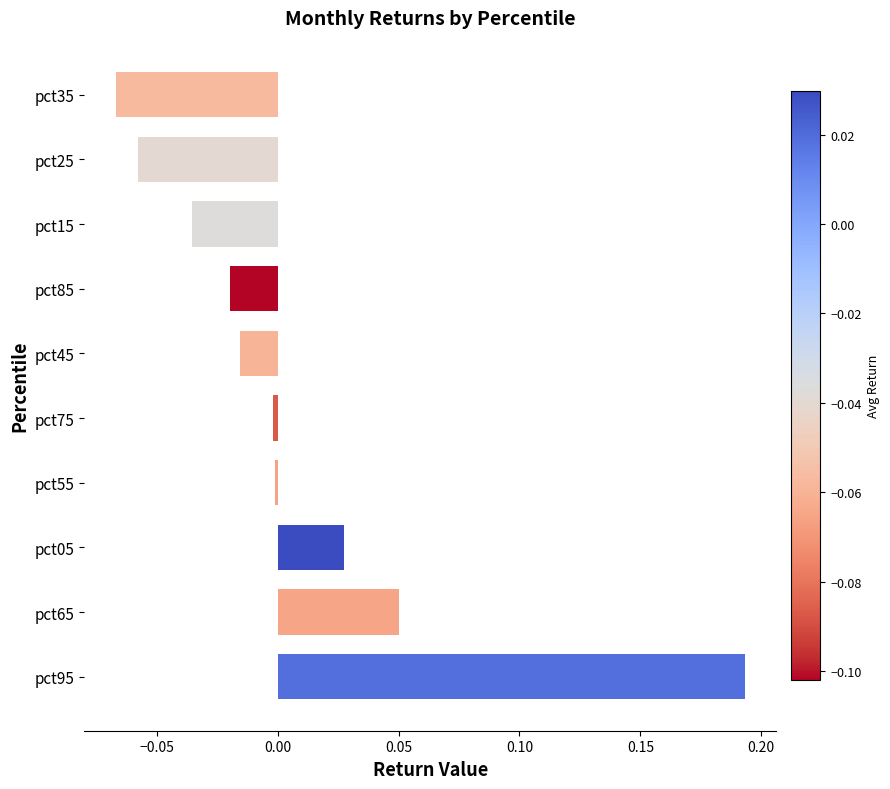

The value at pct45 is -0.0. True or false?

True